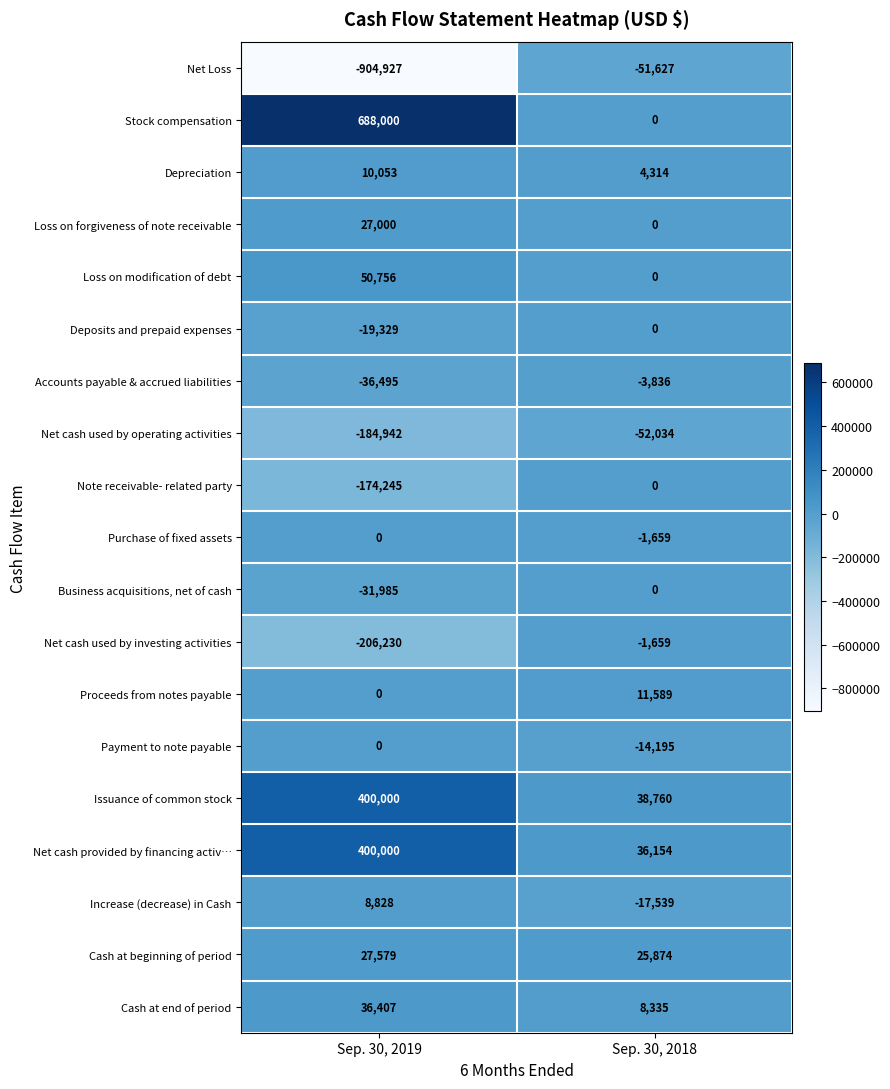

What is the difference between the highest and lowest values at Sep. 30, 2019?

1592927